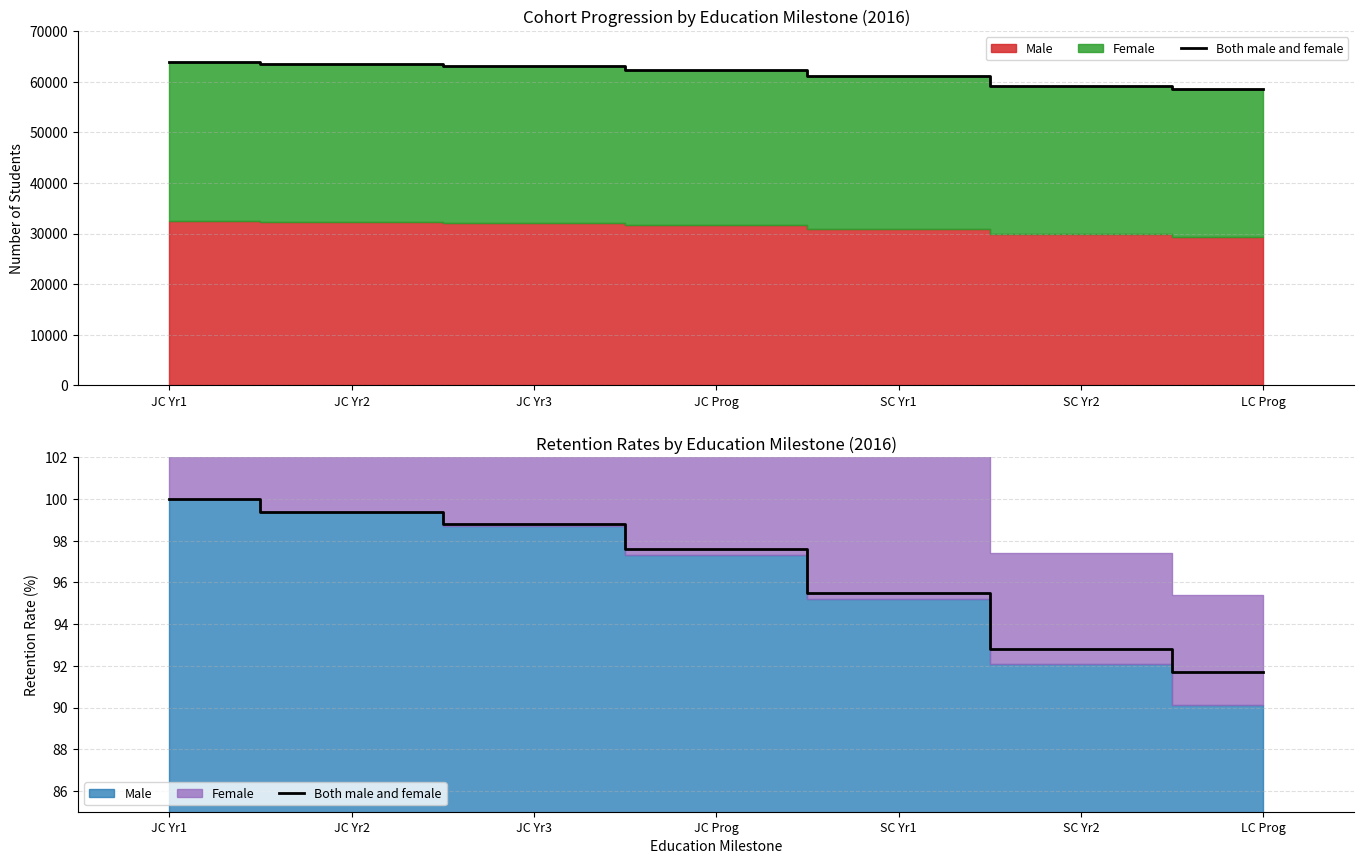

True or false: there are more than 2 points higher than both neighbors.

False